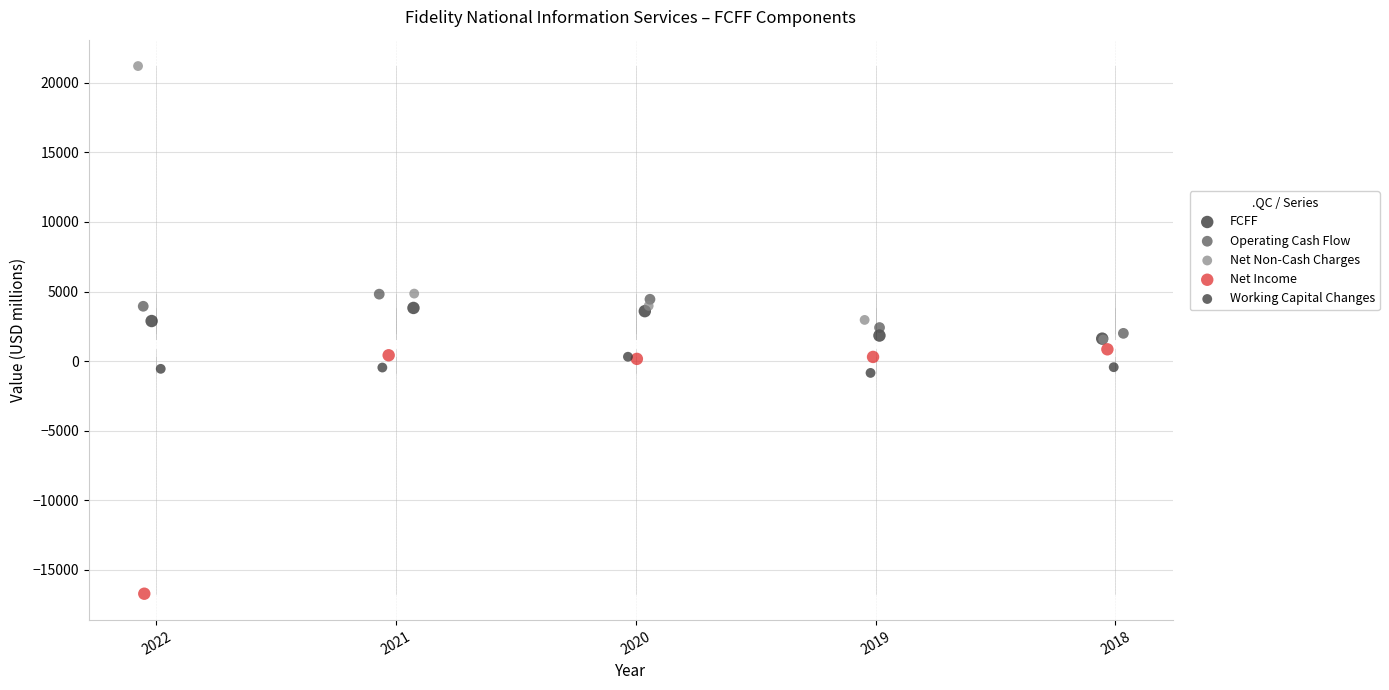

Which series reaches the maximum Y coordinate?

Net Non-Cash Charges